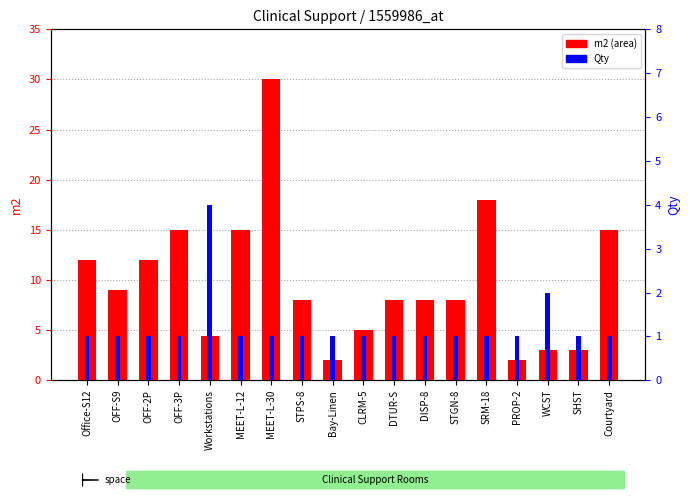

Reading left to right, what are all the values shown in this chart?

m2 (area): 12.0	9.0	12.0	15.0	4.4	15.0	30.0	8.0	2.0	5.0	8.0	8.0	8.0	18.0	2.0	3.0	3.0	15.0
Qty: 1.0	1.0	1.0	1.0	4.0	1.0	1.0	1.0	1.0	1.0	1.0	1.0	1.0	1.0	1.0	2.0	1.0	1.0